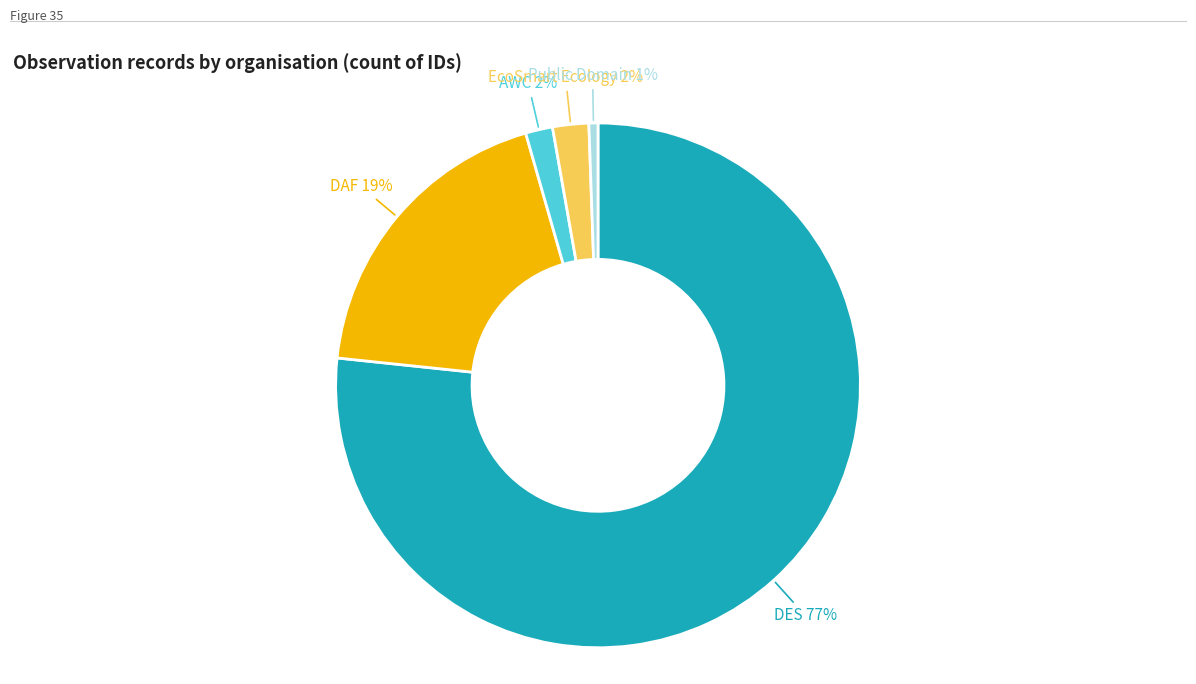

The DES slice represents 77% of the pie. True or false?

True